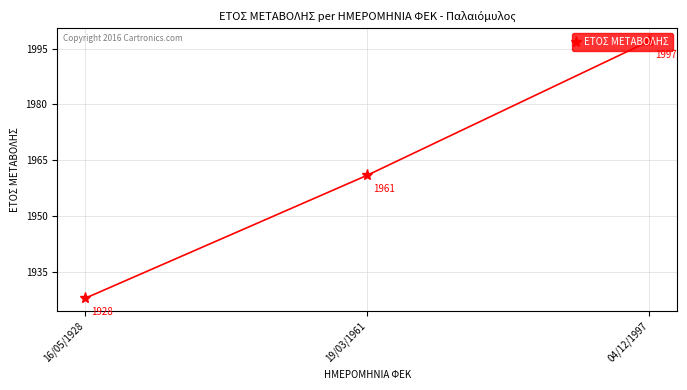

How many data points are less than 1961?

1